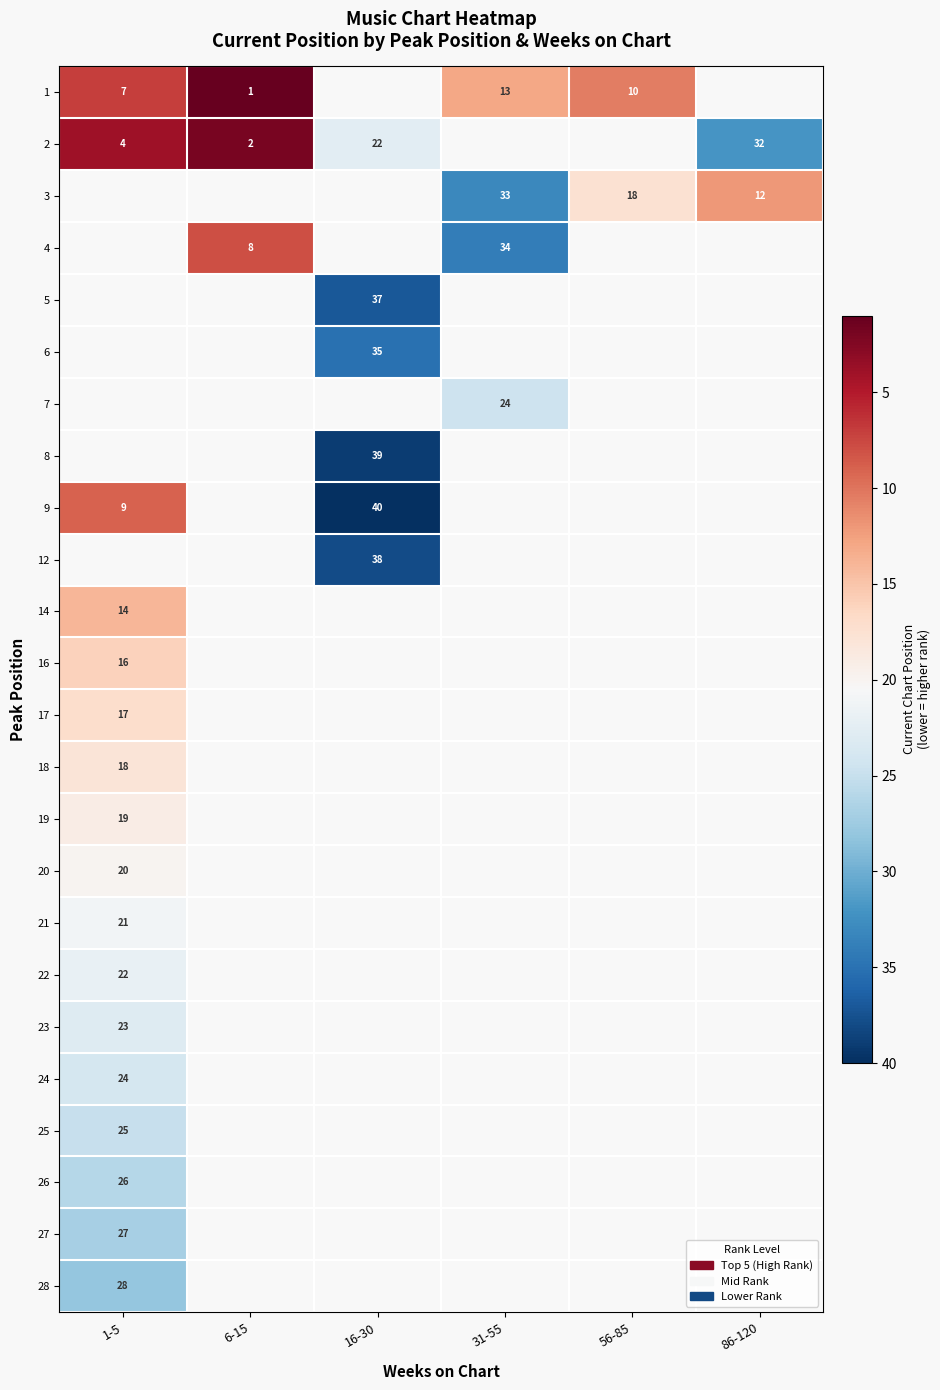

True or false: 2 has a value of 33 at 16-30.

False